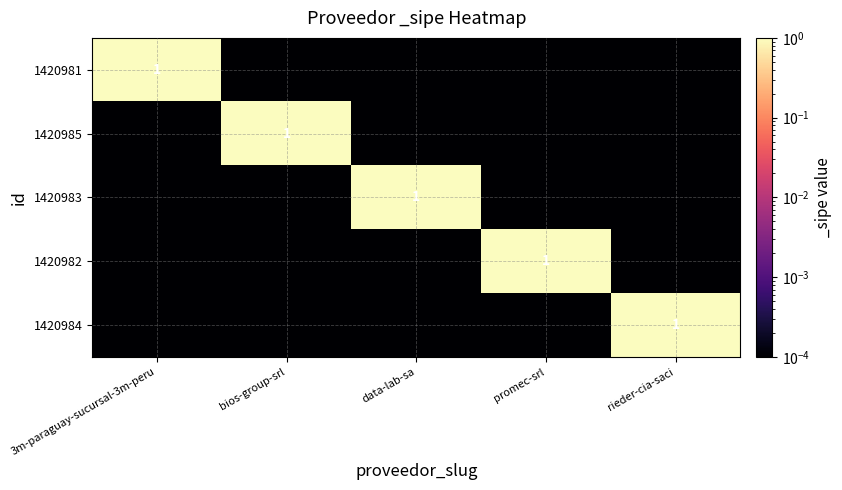

The 1420985 series shows 0.0 at rieder-cia-saci. True or false?

True